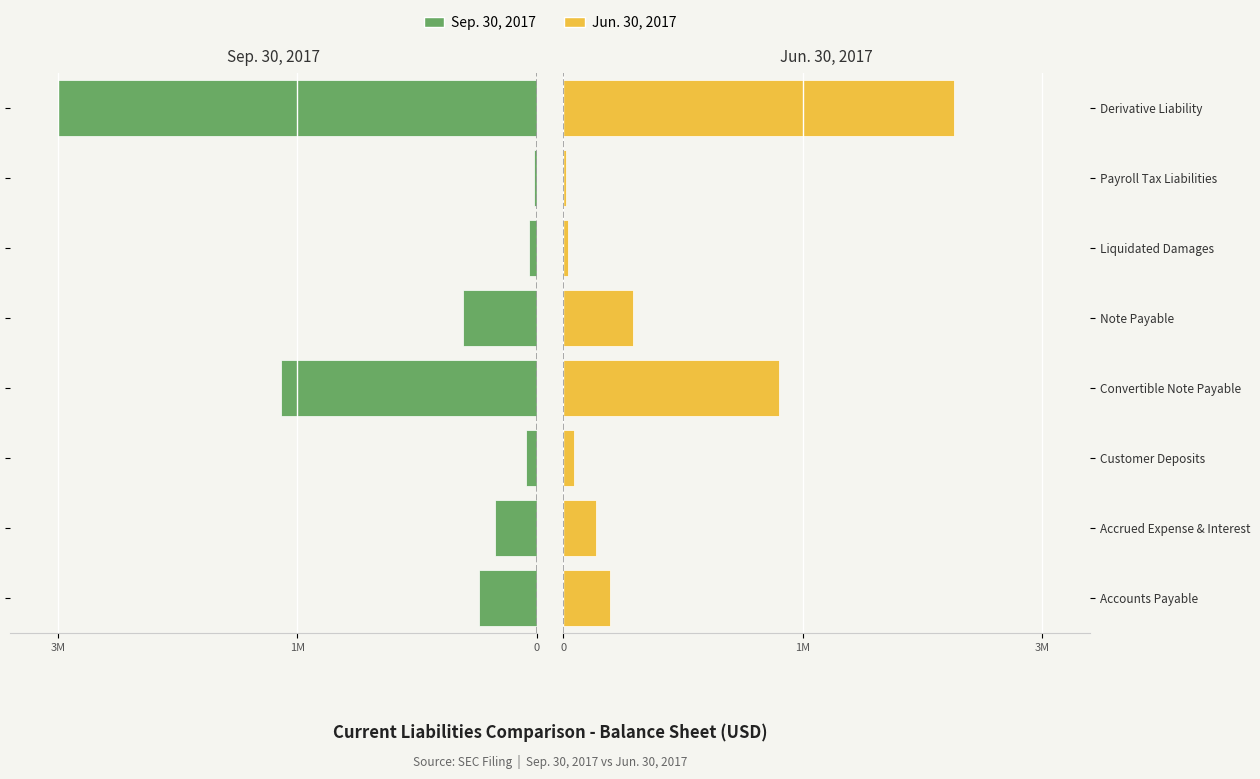

Reading left to right, list all the values displayed in this chart.

Sep. 30, 2017: -437831	-315037	-84538	-1937360	-556500	-57342	-18755	-3629059
Jun. 30, 2017: 358226	250262	84538	1637990	530000	37316	18776	2959841